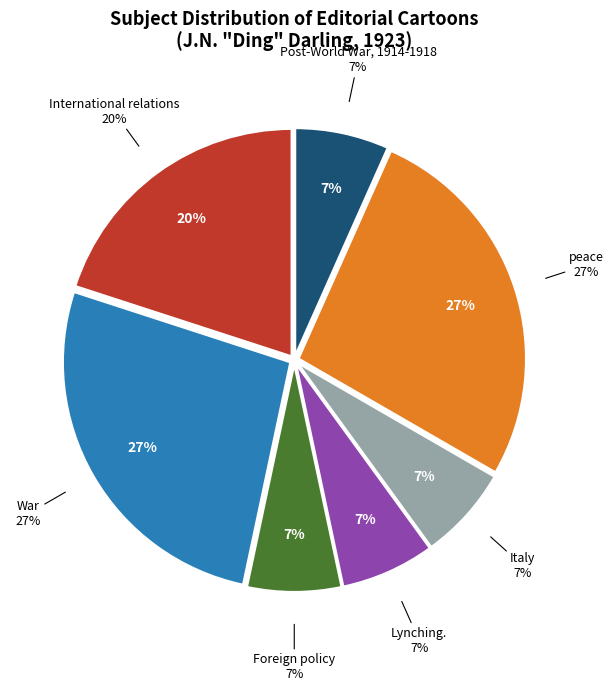

What is the ratio of the value at Italy to the value at Lynching.?

1.0